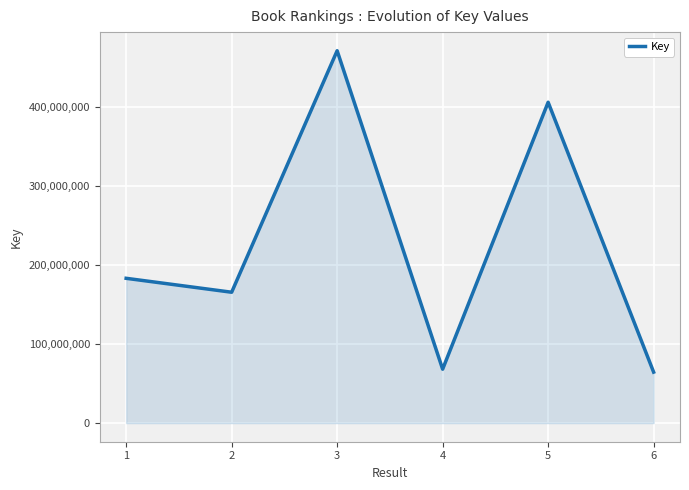

How many interior local valleys (lower than both neighbors) does the data have?

2